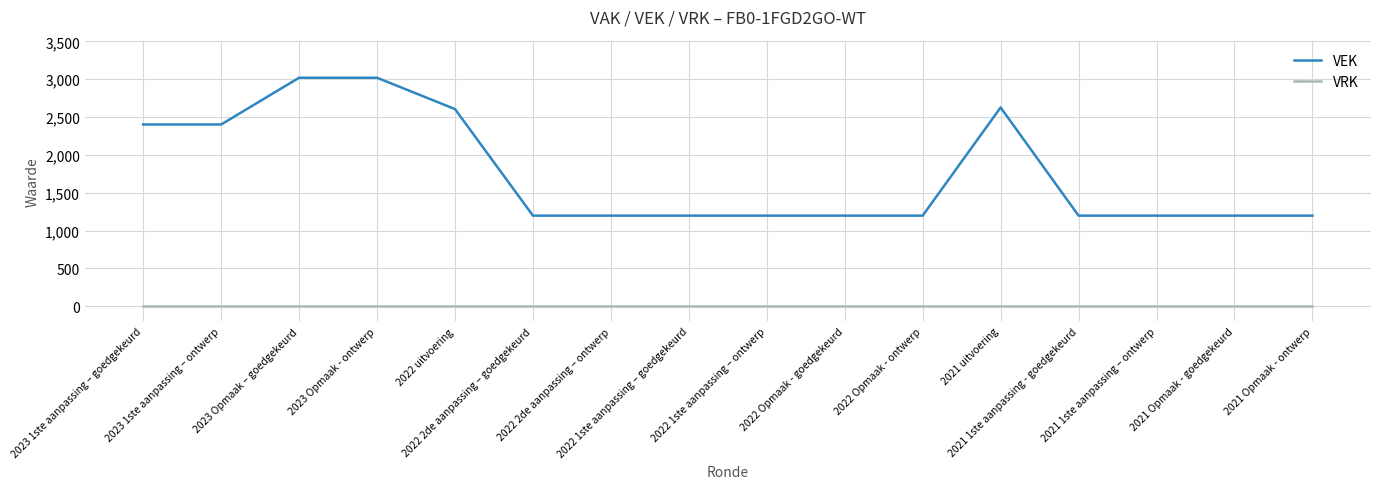

What position from the left is 2023 Opmaak - ontwerp?

4